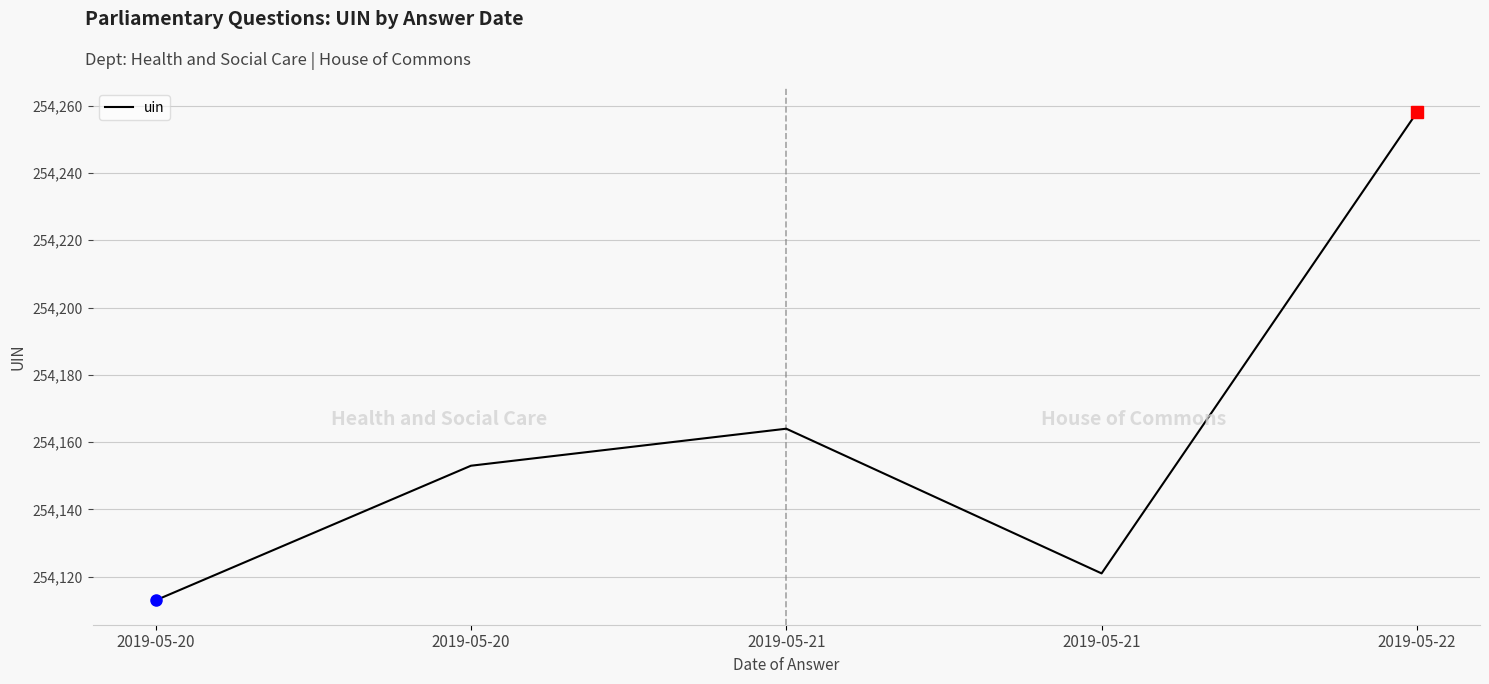

Rank the categories by value from highest to lowest.

2019-05-22, 2019-05-21, 2019-05-20, 2019-05-21, 2019-05-20